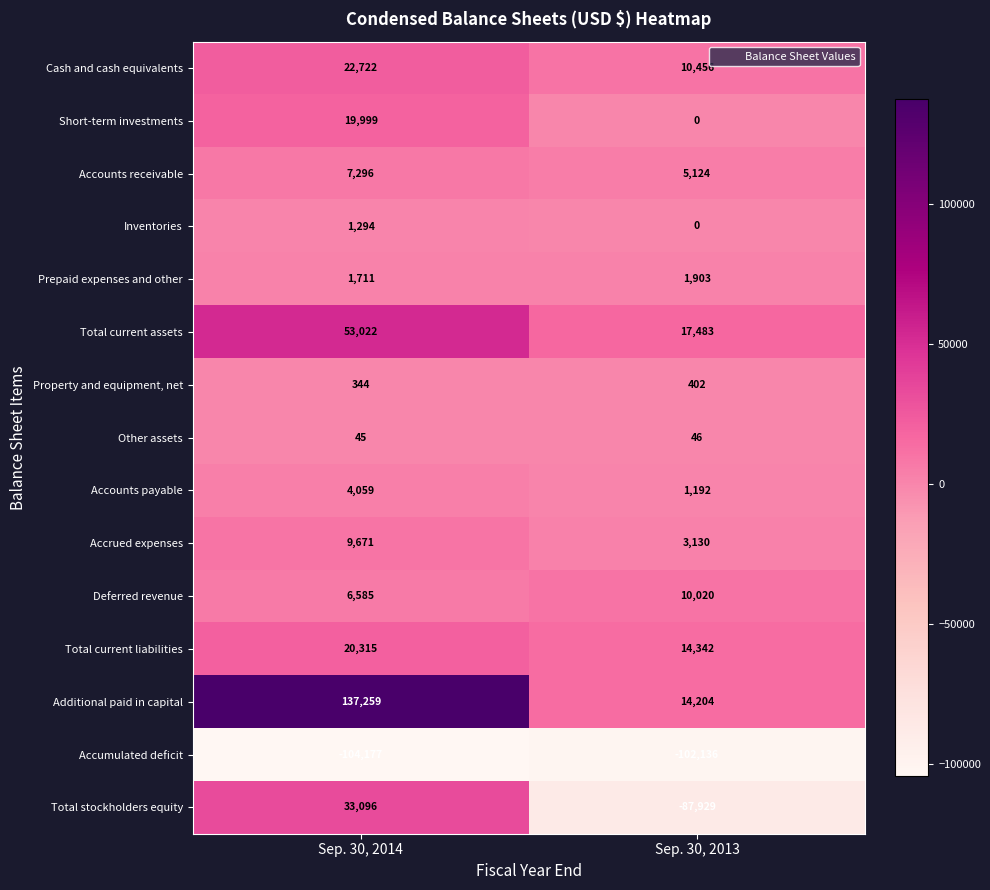

Which category has the lowest value across all series?

Sep. 30, 2014